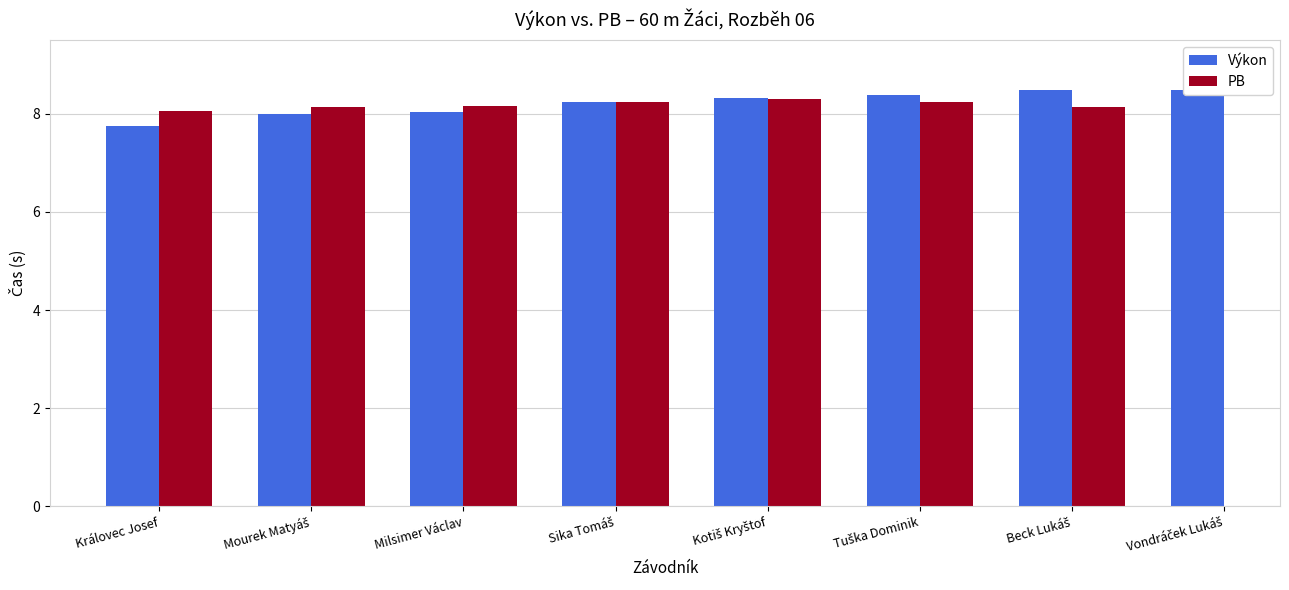

Which has a higher value, Sika Tomáš or Tuška Dominik?

Tuška Dominik